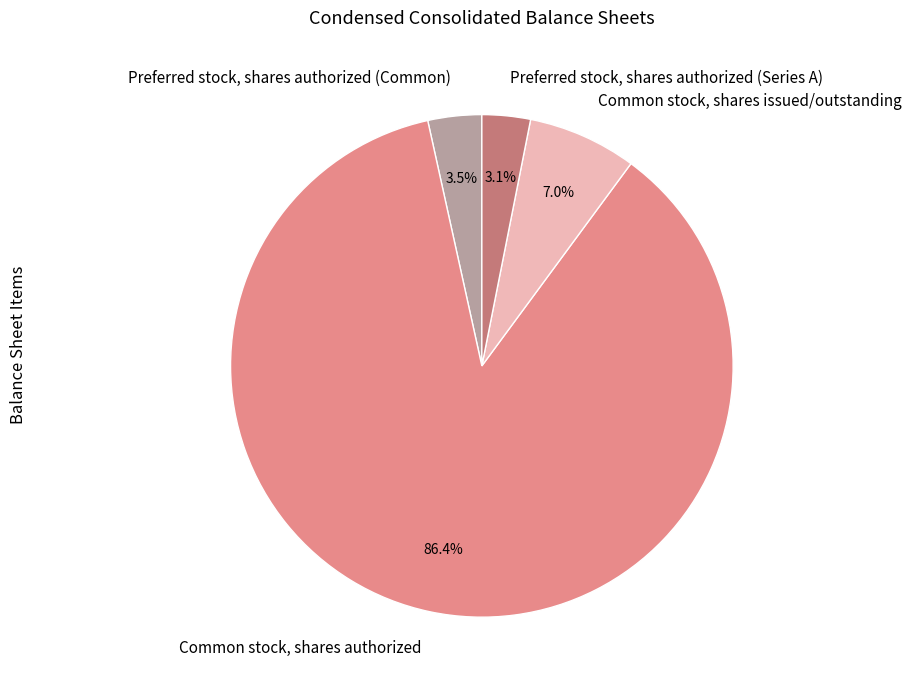

Is it true that Common stock, shares issued/outstanding is 1% of the pie?

False